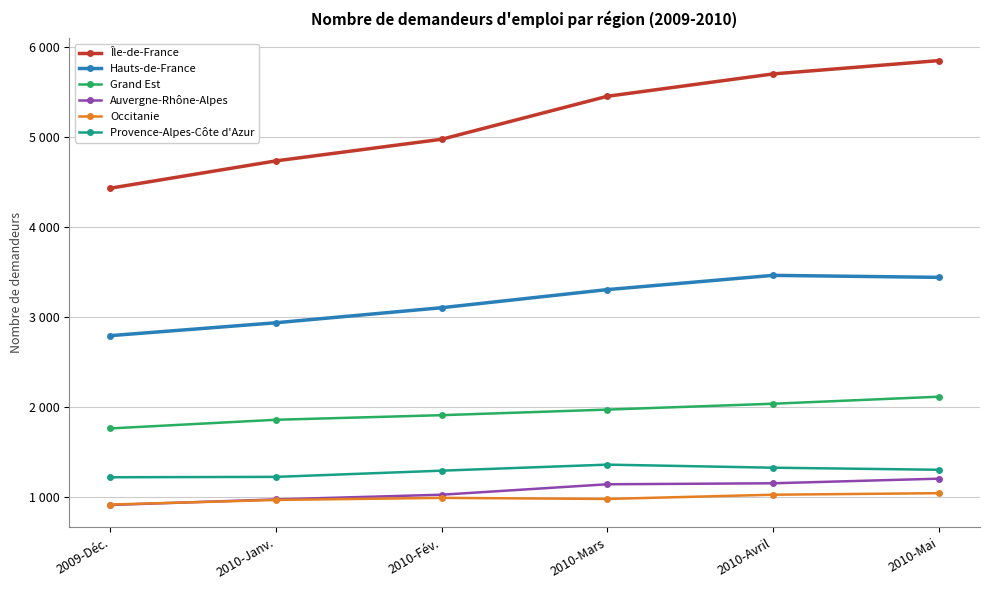

What is the sum of the Provence-Alpes-Côte d'Azur values at 2009-Déc. and 2010-Janv.?

2442